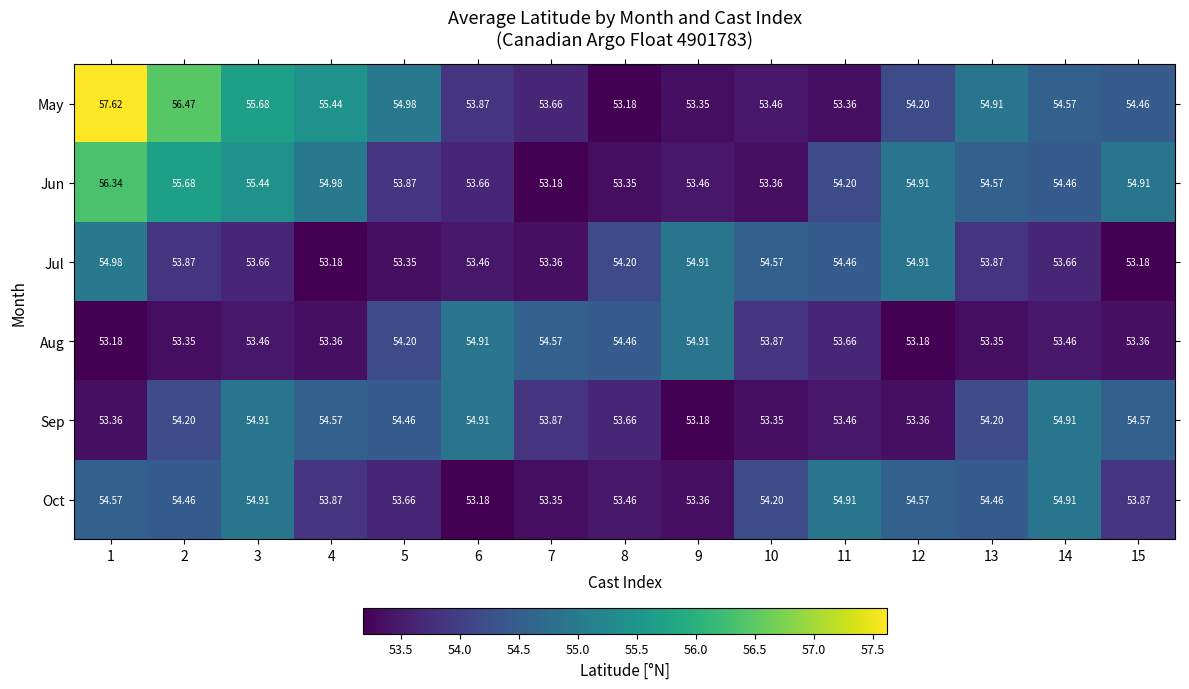

Which series changed the most between 6 and 9?

Sep